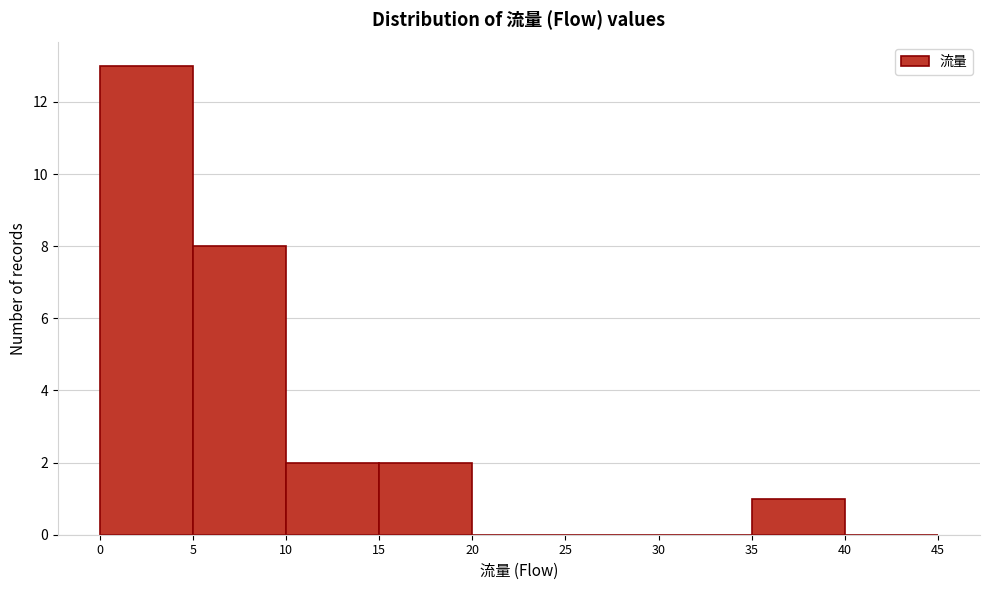

Reading left to right, transcribe this chart: for each bar, give the range it covers on the x-axis and its height. The values are not printed on the chart, so give them approximately, as read against the axis.

0 to 5: 13
5 to 10: 8
10 to 15: 2
15 to 20: 2
20 to 25: 0
25 to 30: 0
30 to 35: 0
35 to 40: 1
40 to 45: 0